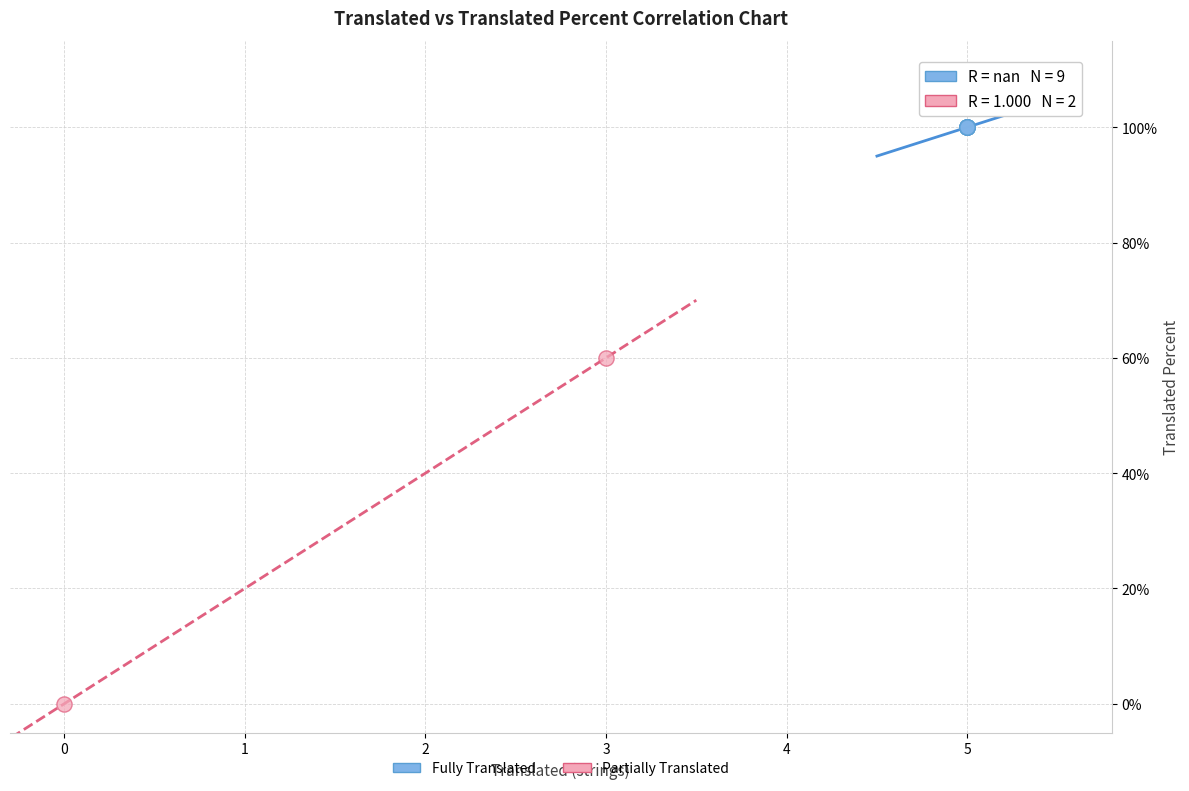

What are all the series names shown in the legend?

Fully Translated, Partially Translated